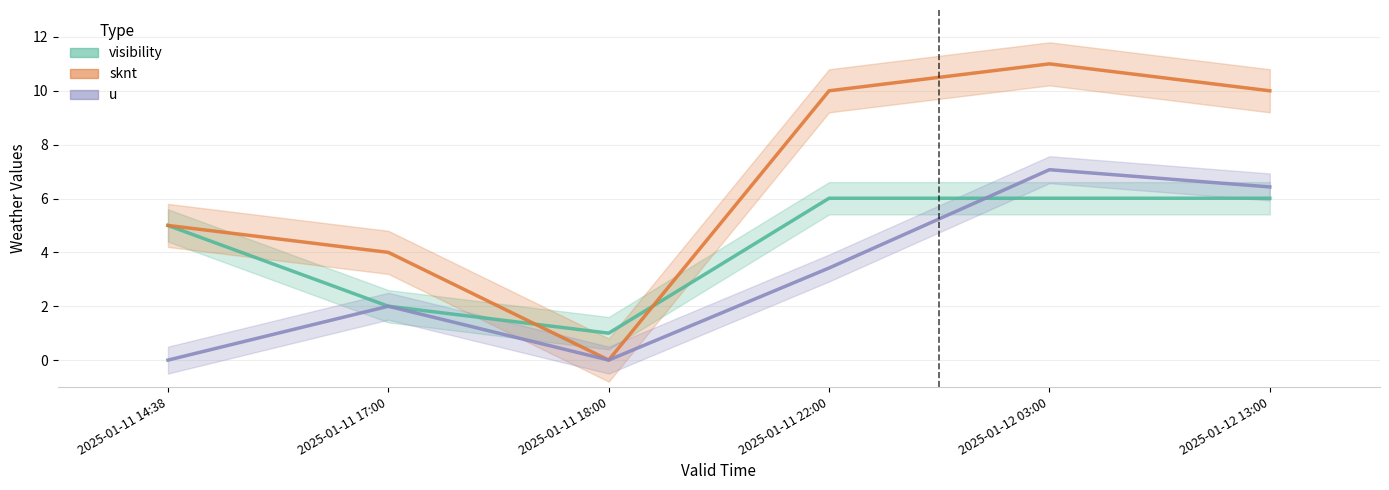

The value of sknt at 2025-01-11 22:00 is 10.0. True or false?

True